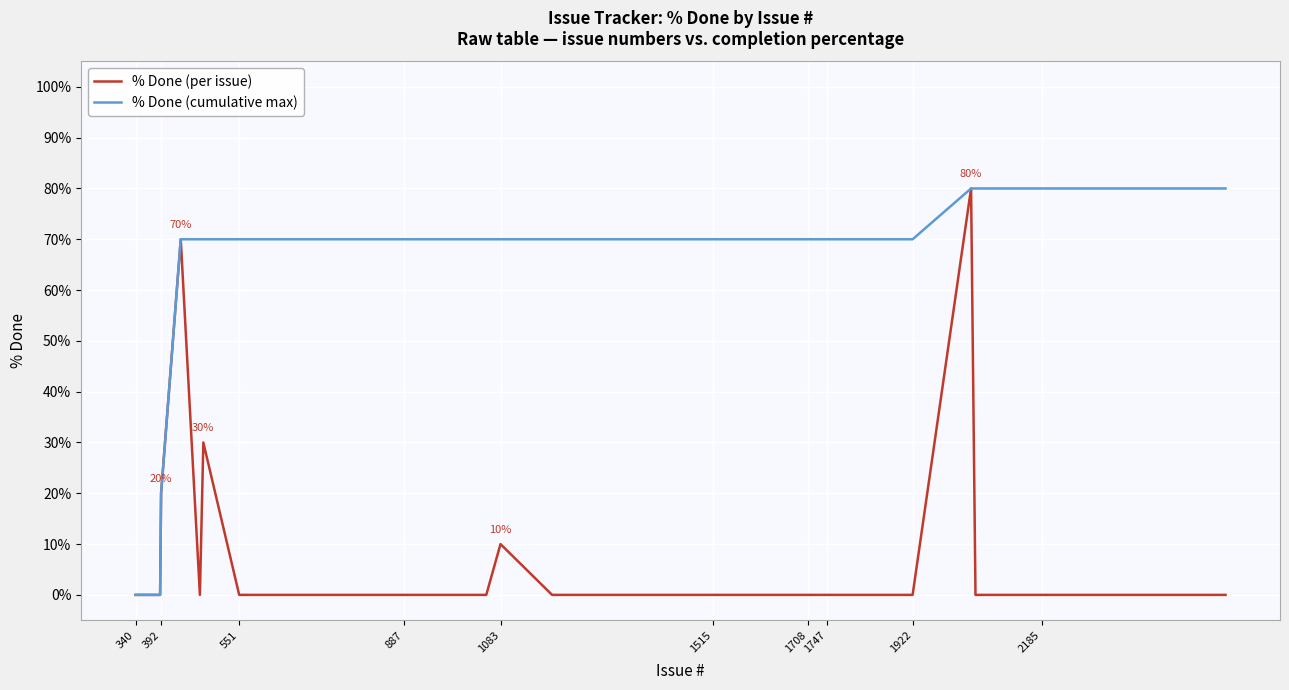

At how many categories does at least one series exceed 61?

35